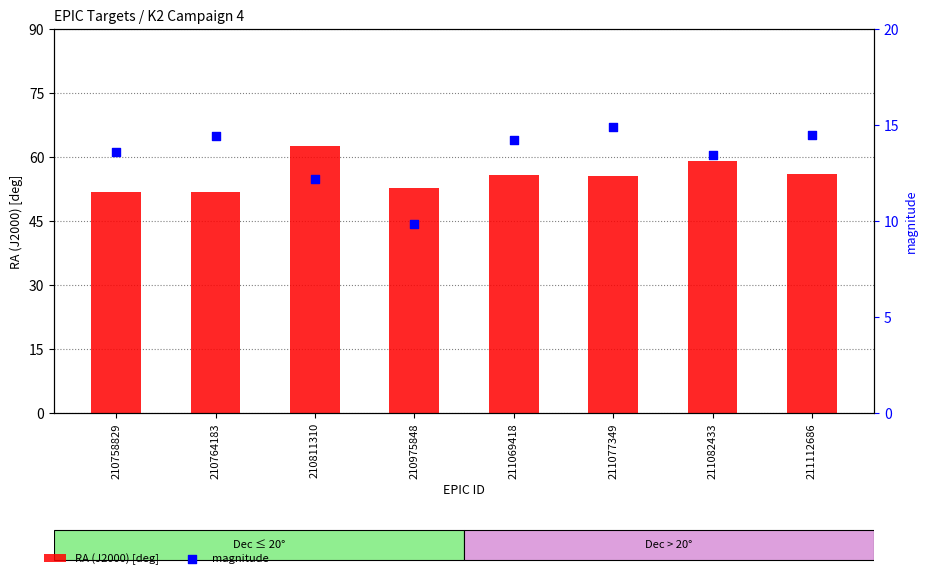

What is the total value across all series at 210758829?

65.3